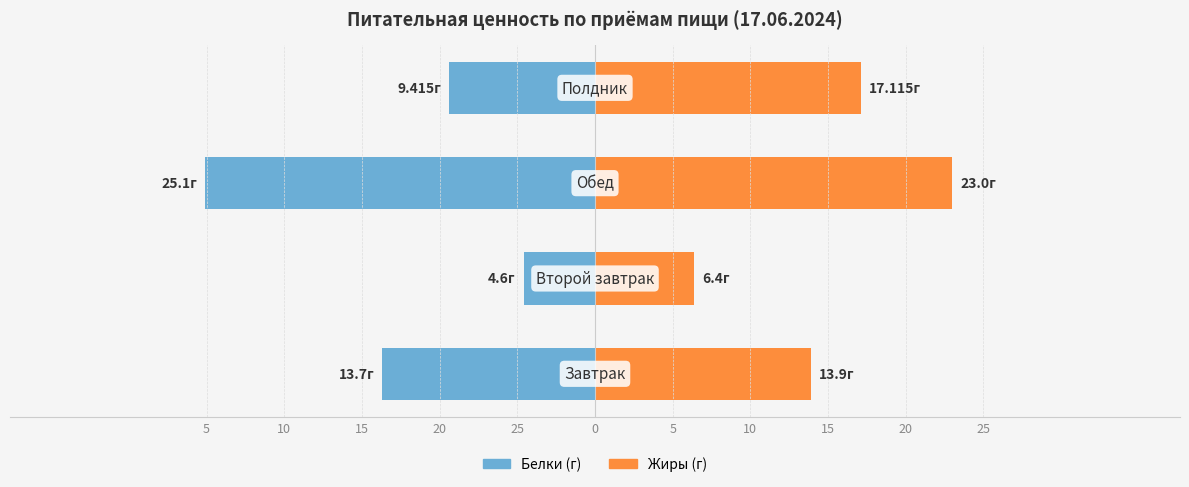

True or false: Жиры (г) has a value of 26.0 at 10.

False